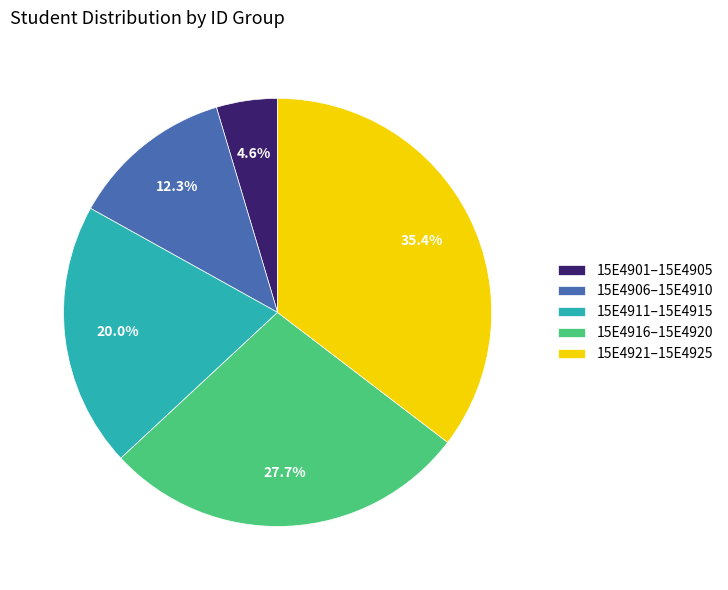

Approximately how many times larger is the value at 15E4911–15E4915 compared to 15E4901–15E4905?

4.3